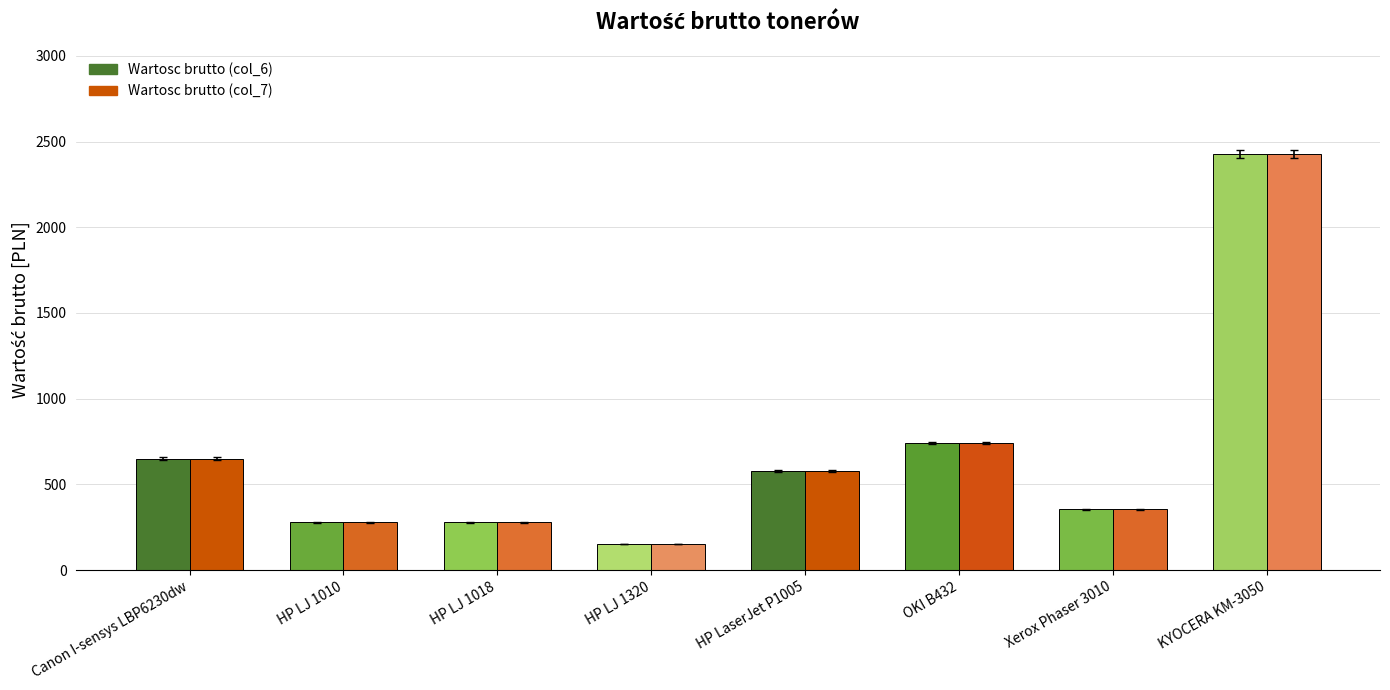

Reading left to right, transcribe all the data shown in this chart.

Wartosc brutto (col_6): 650.4	278.0	278.0	152.0	578.5	741.8	353.7	2428.6
Wartosc brutto (col_7): 650.4	278.0	278.0	152.0	578.5	741.7	353.8	2428.5